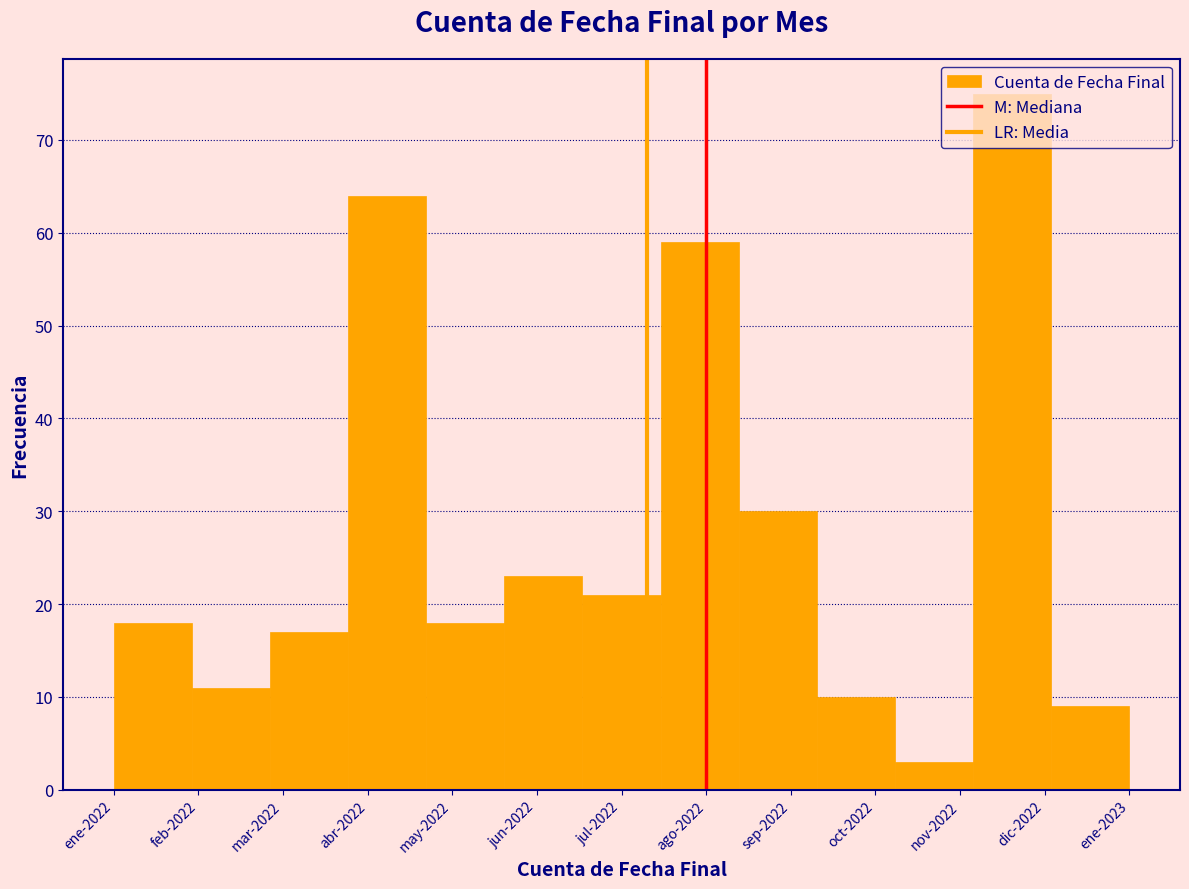

What is the smallest value displayed?

3